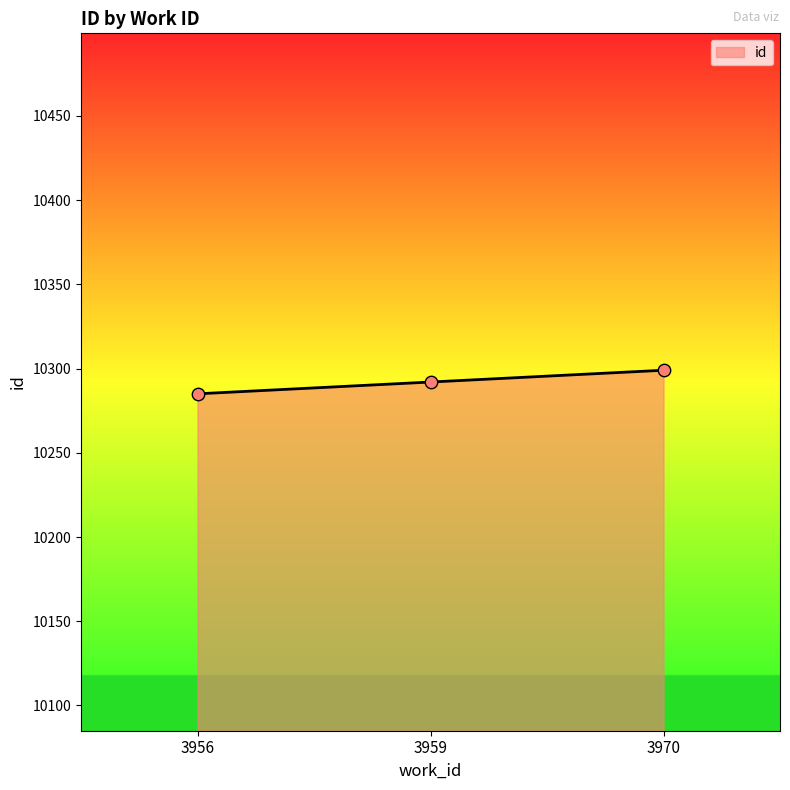

What is the change in value from 3956 to 3970?

+14